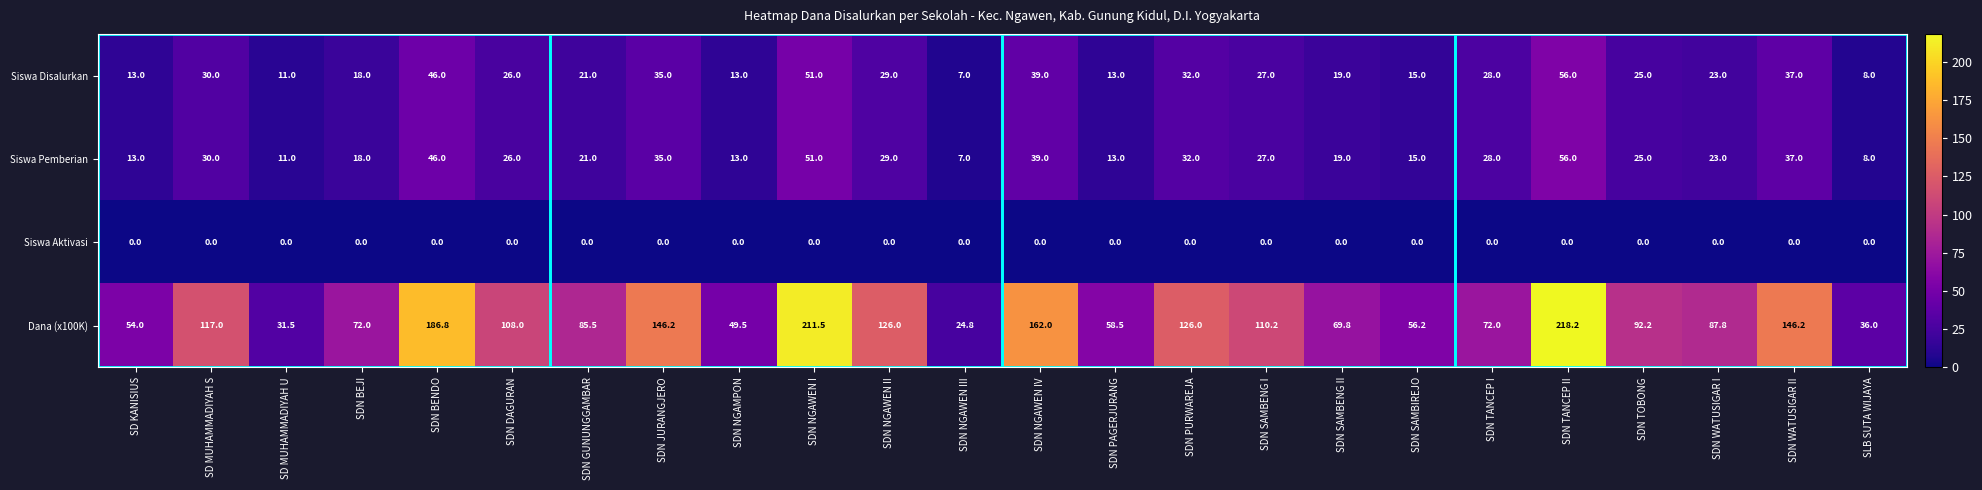

Count the number of data series in this chart.

4